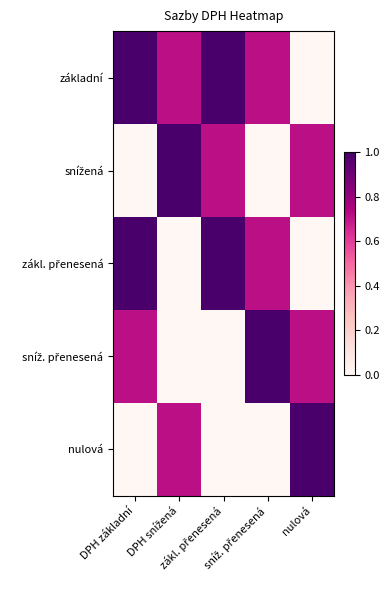

What is the total value across all series at DPH snížená?

2.4